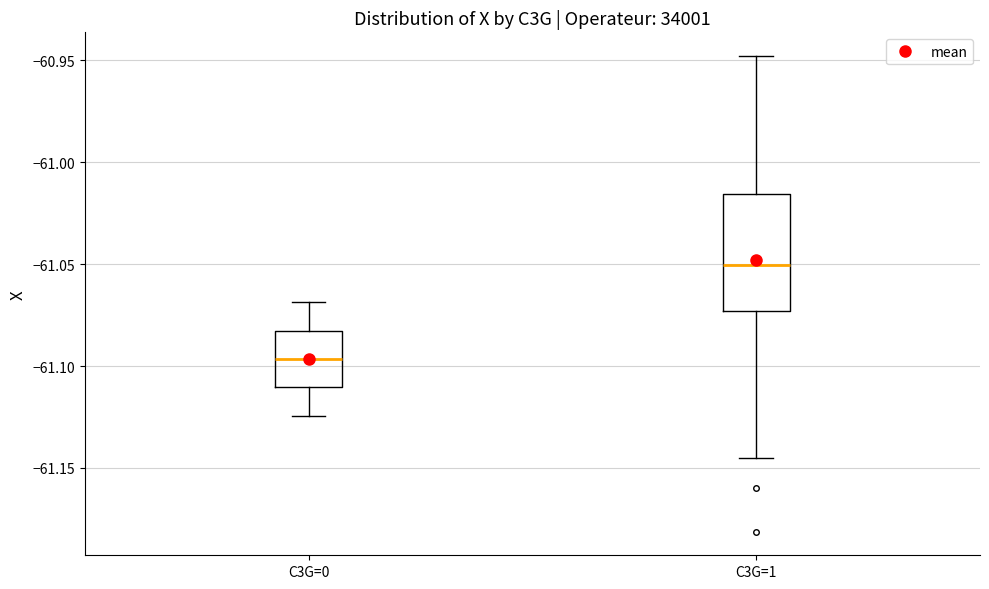

Reading left to right, read every box against the y-axis: the position of its median line, the range the box covers, and the ends of its whiskers. The values are not printed on the chart, so give them approximately, as read against the axis.

C3G=0: median -61.095, box -61.110 to -61.085, whiskers -61.125 to -61.070
C3G=1: median -61.050, box -61.075 to -61.015, whiskers -61.145 to -60.950